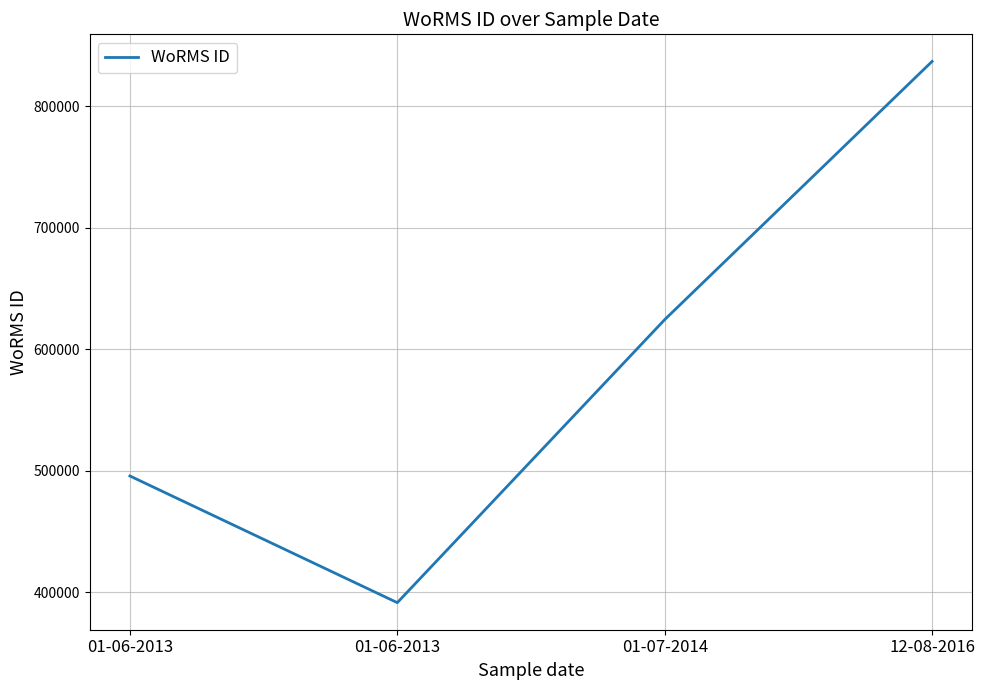

Is it true that the value at 01-06-2013 is 495804?

True